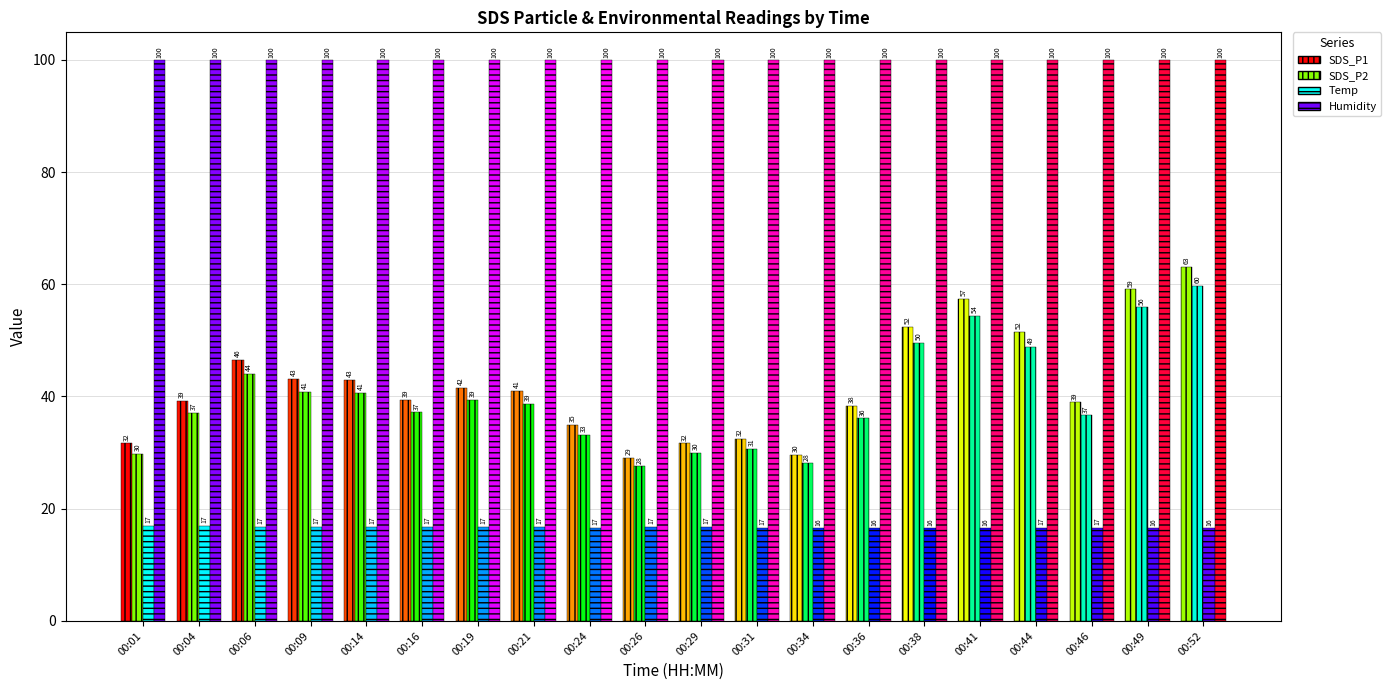

At how many categories does at least one series exceed 76?

20